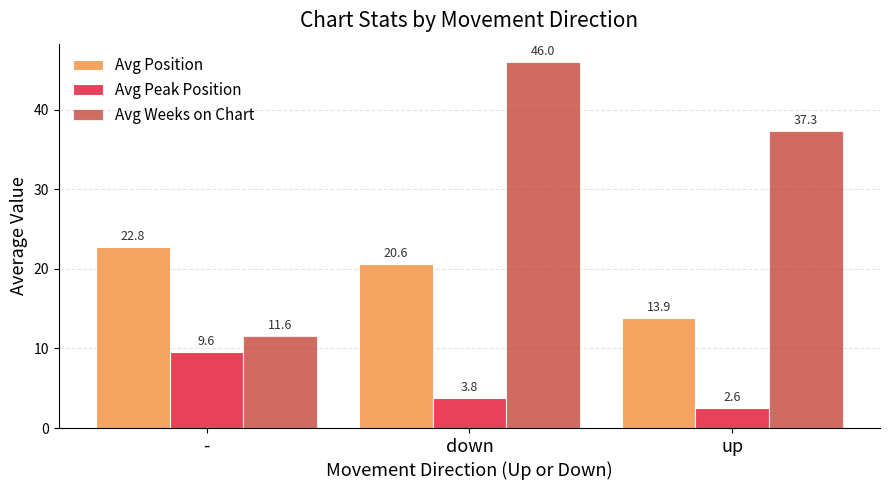

At how many categories does at least one series exceed 20?

3